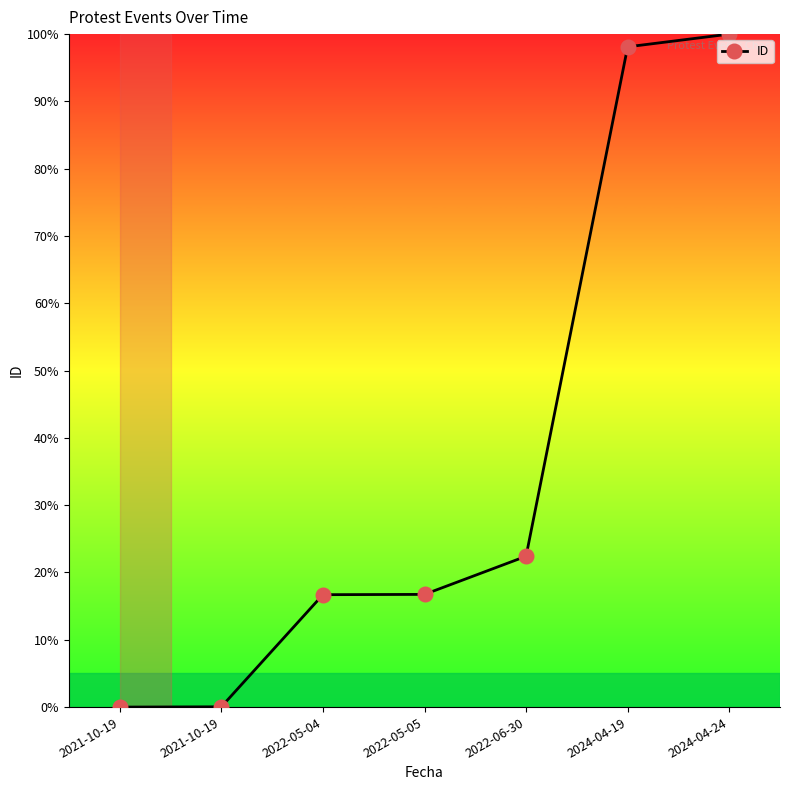

How many values are below 16?

2